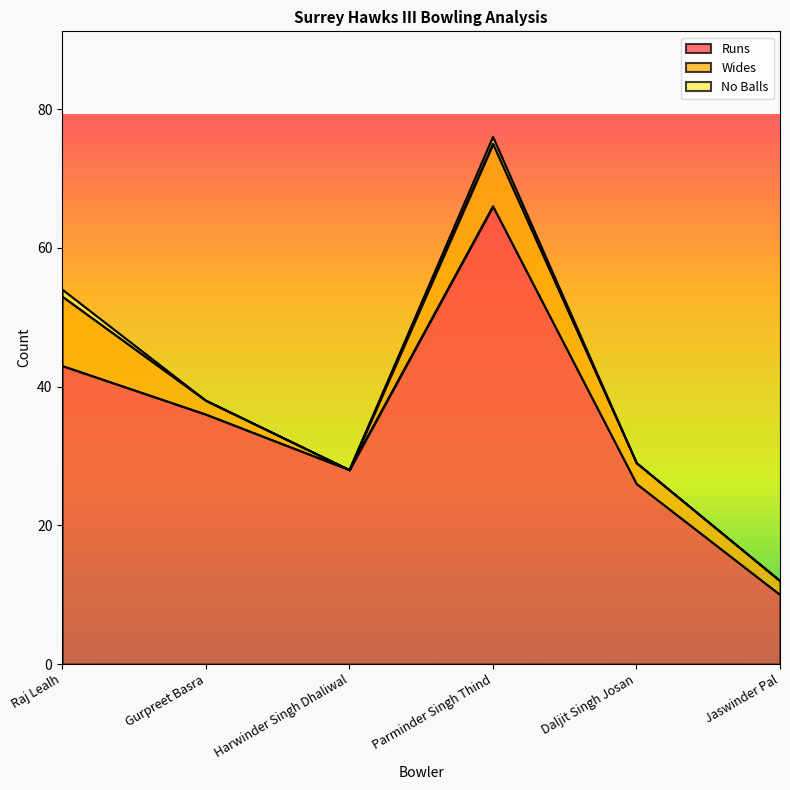

Between Gurpreet Basra and Parminder Singh Thind, which series saw the biggest shift?

Runs